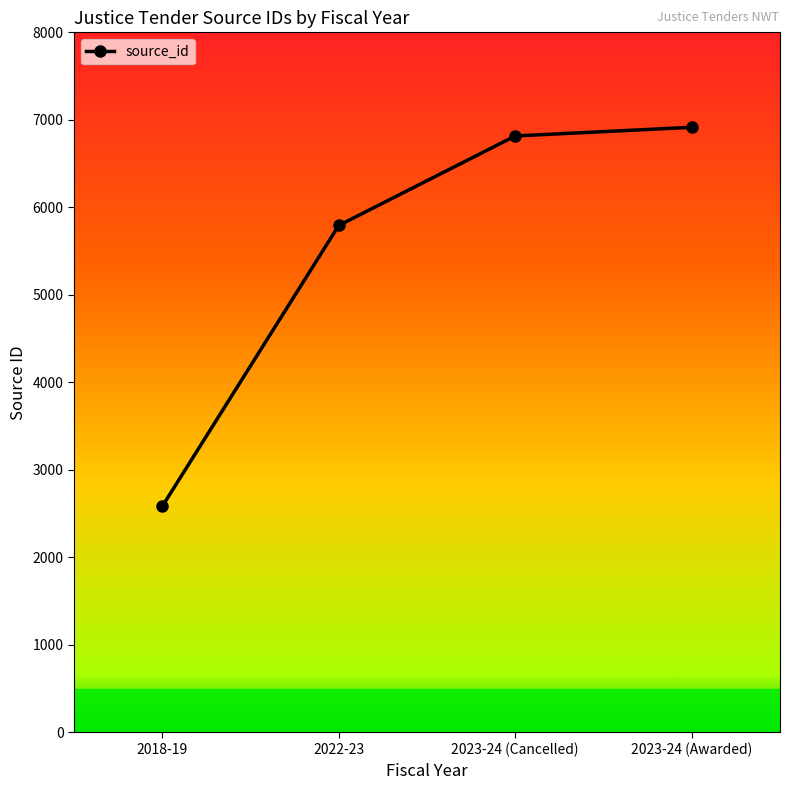

Reading left to right, what are all the values shown in this chart?

2583	5793	6816	6915